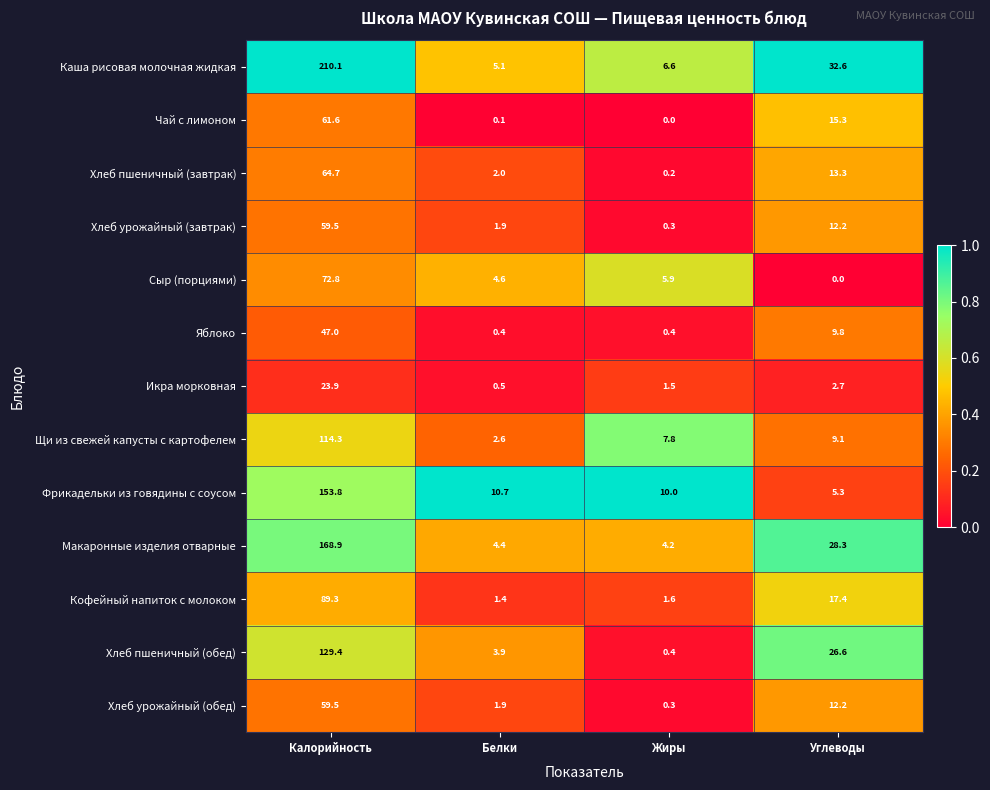

Which series has the widest spread of values?

Каша рисовая молочная жидкая